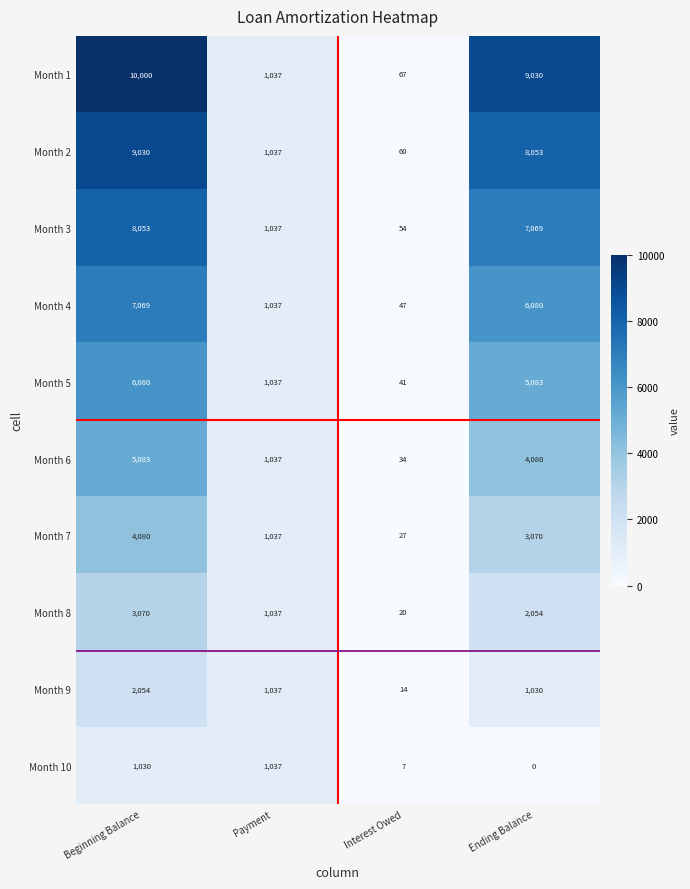

How many distinct data groups are displayed?

10